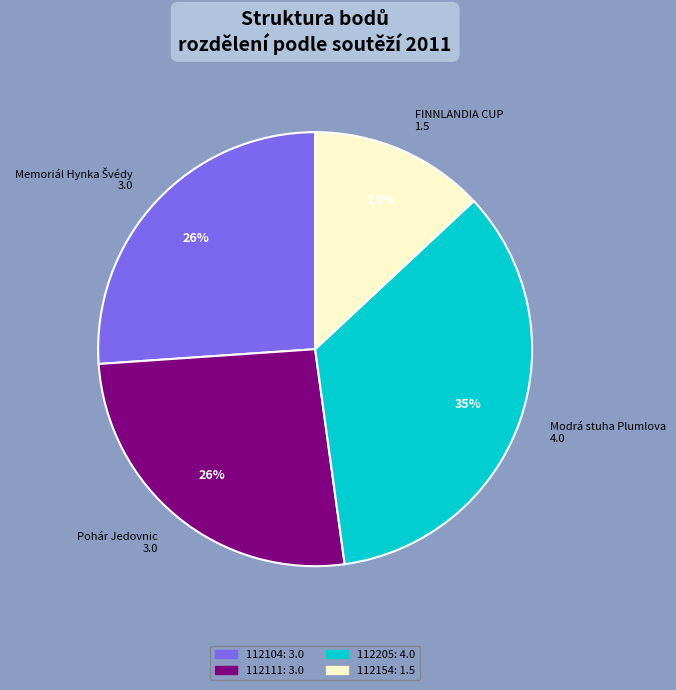

To the nearest percent, what is the average slice percentage?

25%